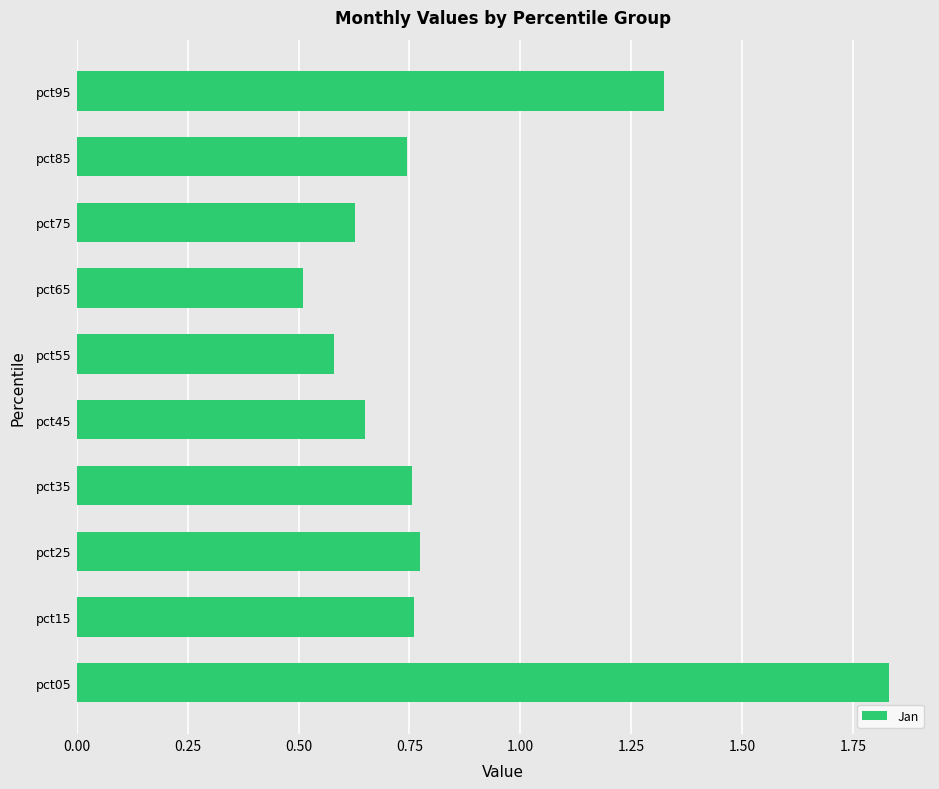

At which category does the chart reach its minimum across all series?

pct65